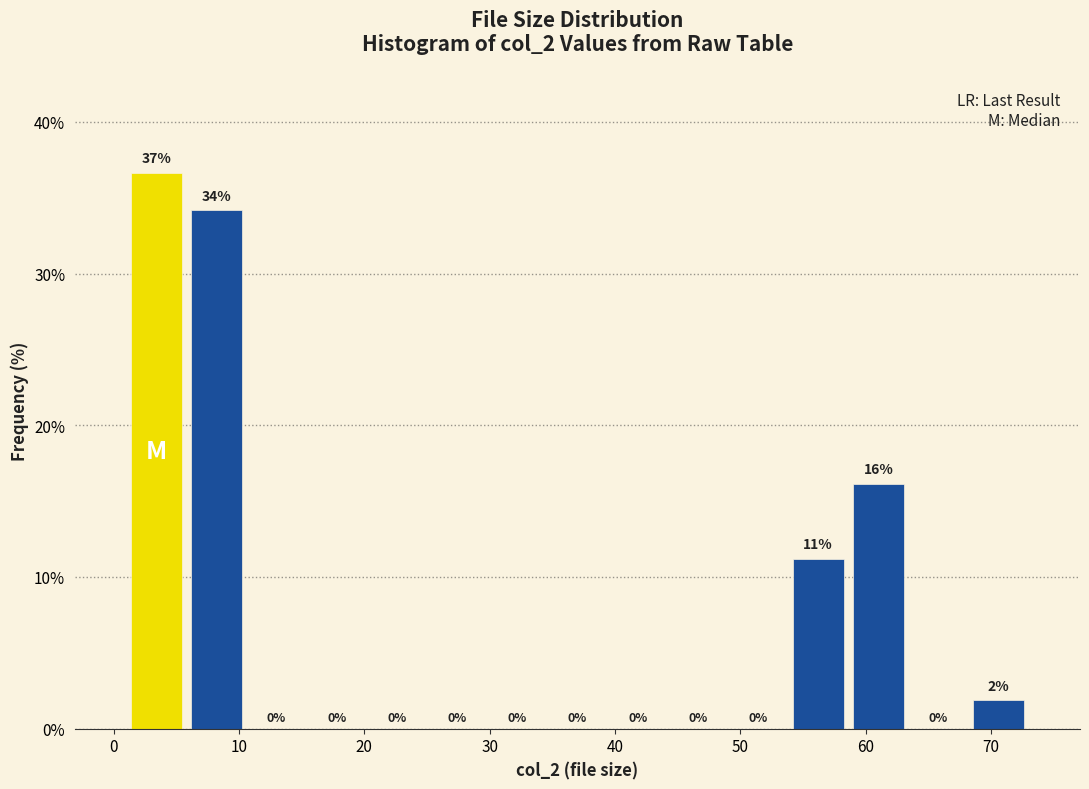

Which range on the x-axis has the tallest bar?

1.0 to 5.8